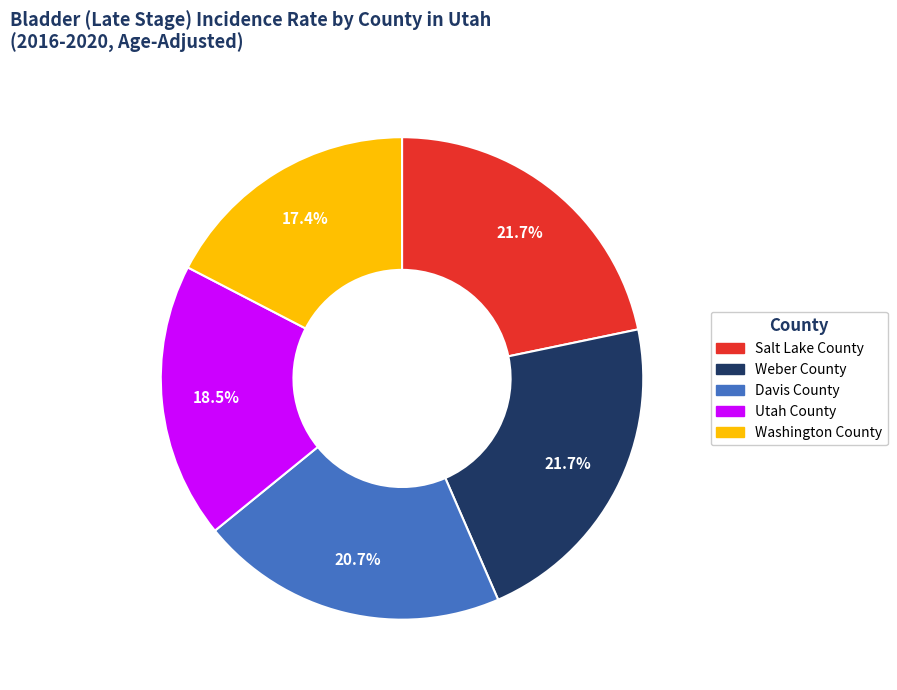

To the nearest percent, what is the combined percentage of Washington County and Davis County?

38%